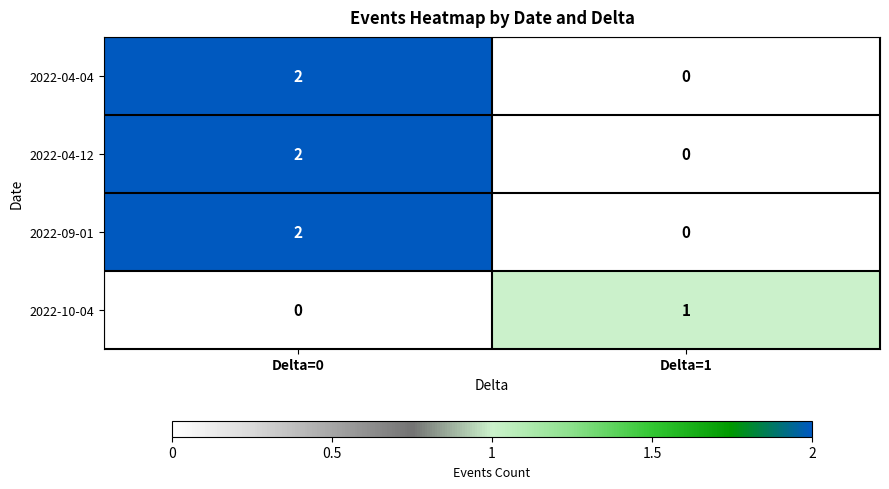

Is it true that 2022-10-04 equals 0 at Delta=0?

True